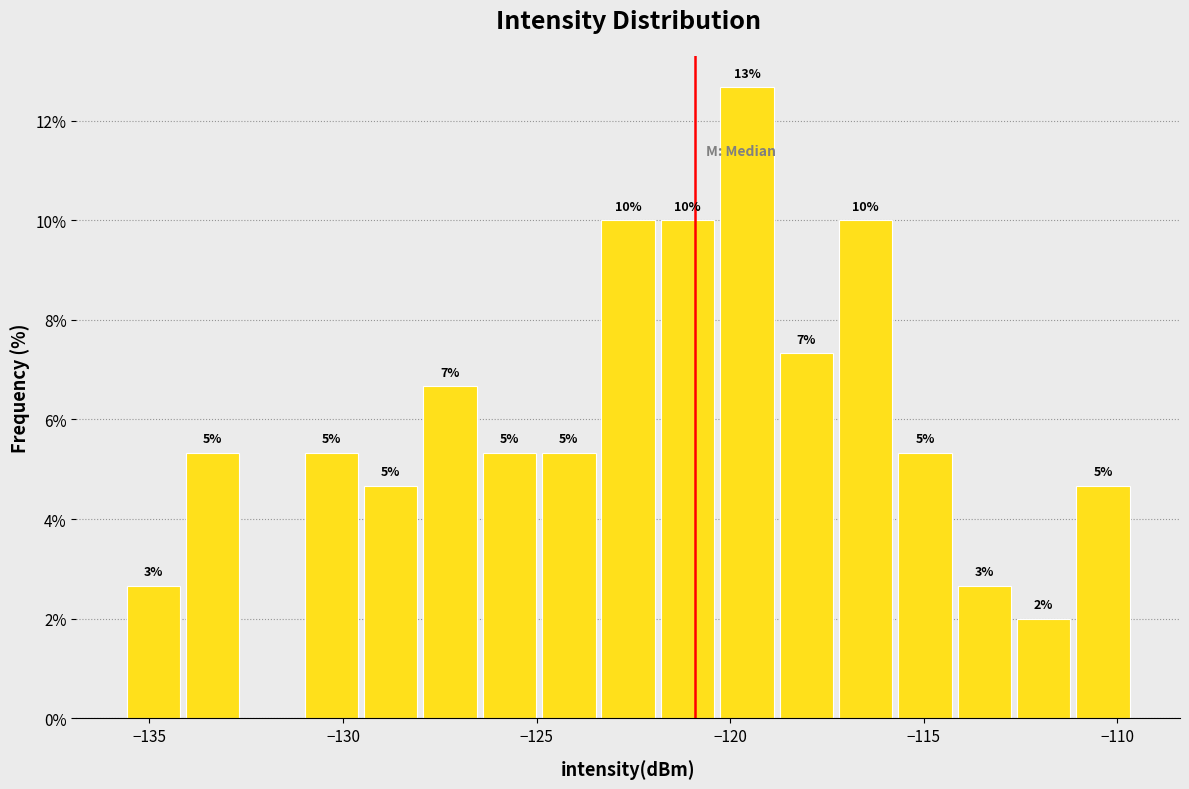

Read against the x-axis, roughly where is the centre of the tallest bar?

-119.5